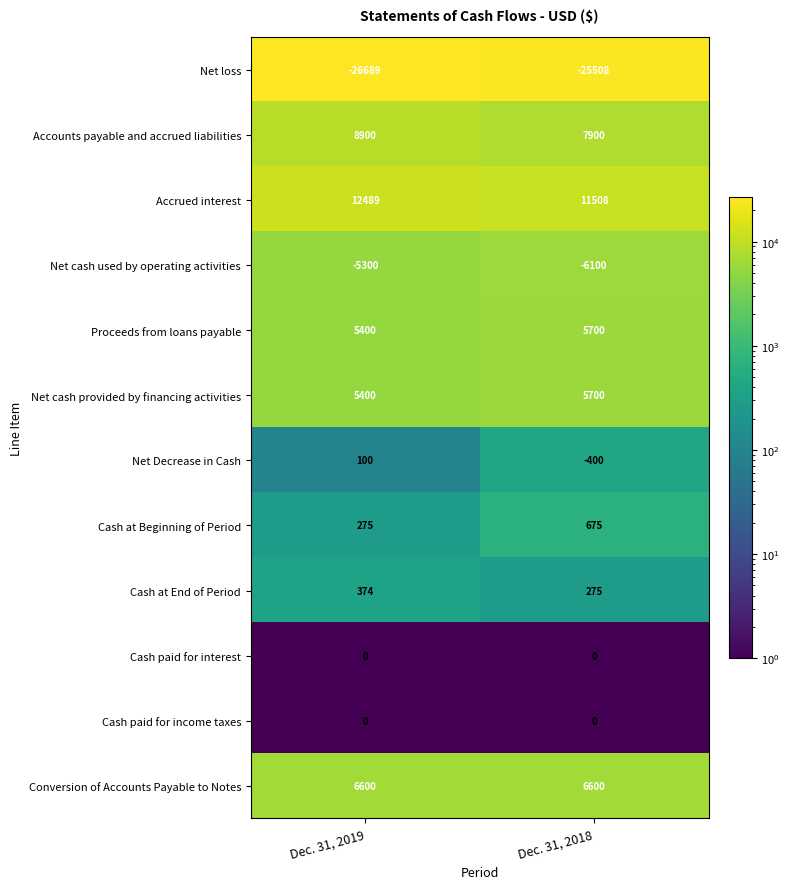

The value of Cash at End of Period at Dec. 31, 2018 is 275. True or false?

True